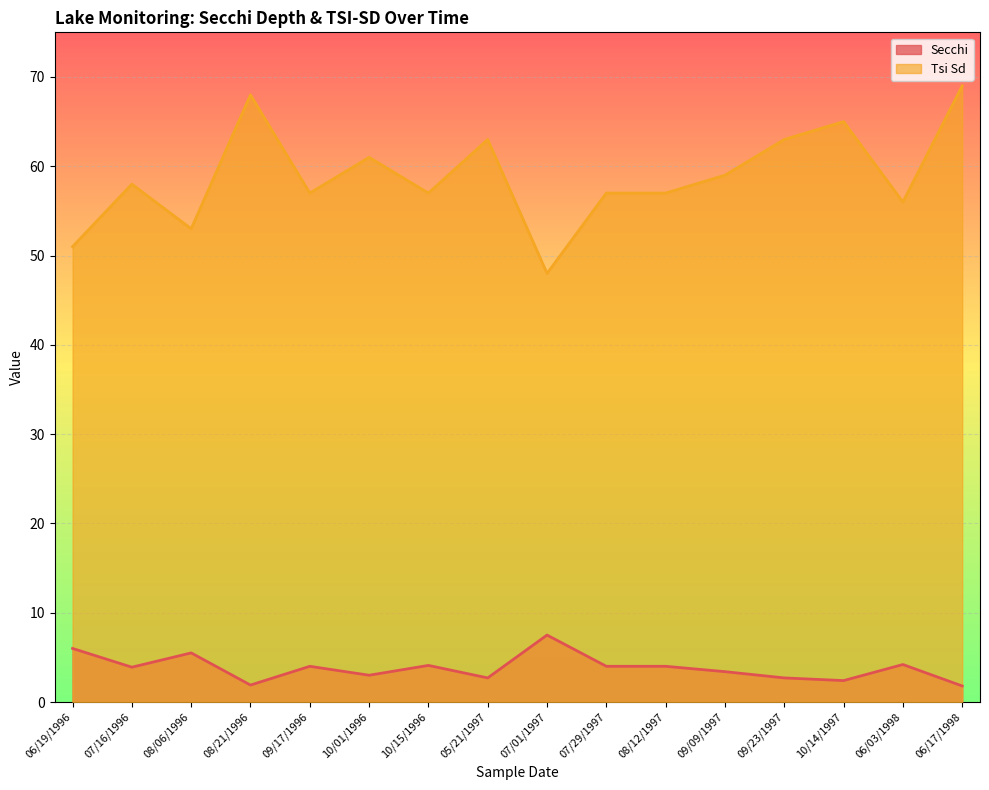

What is the spread (max minus min) of values at 09/17/1996?

53.0